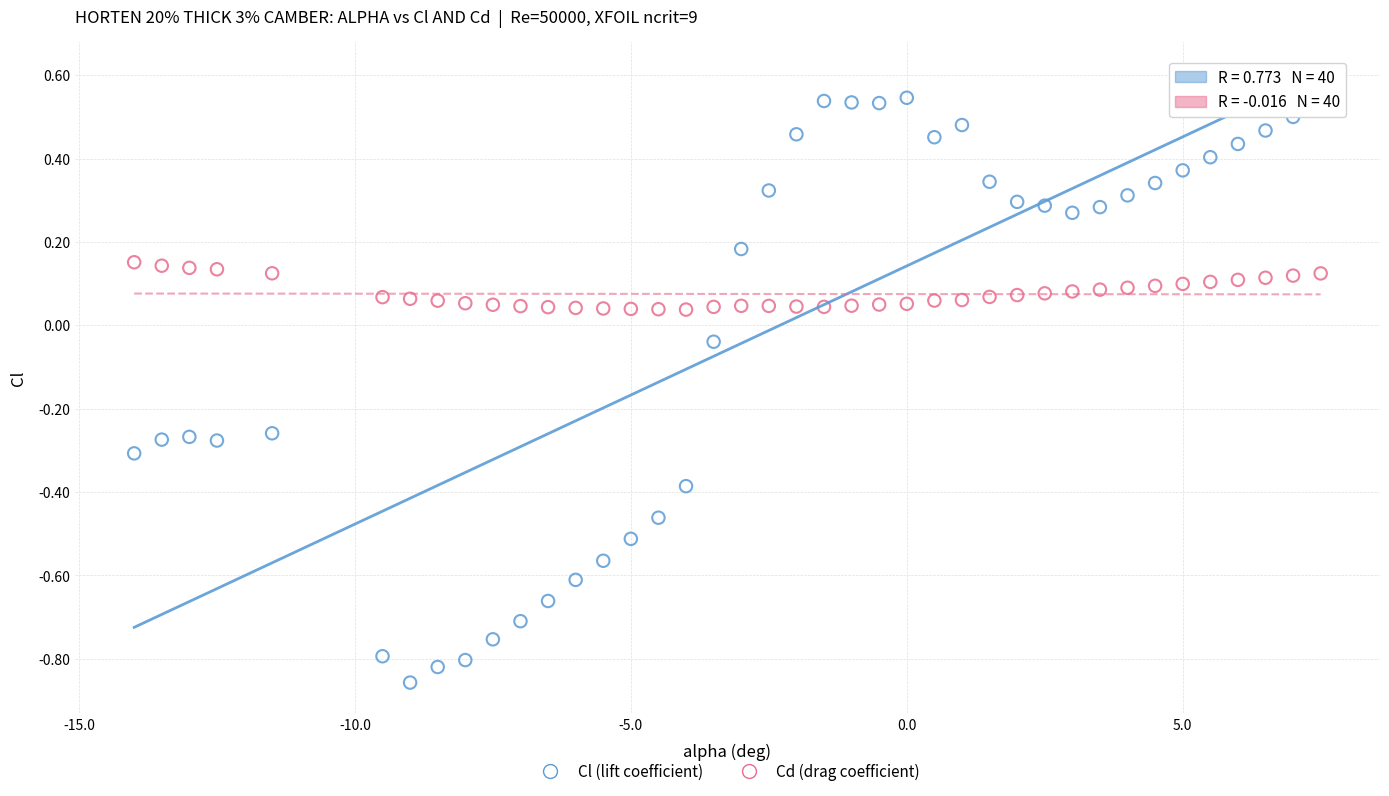

Which series reaches the maximum Y coordinate?

Cl (lift coefficient)